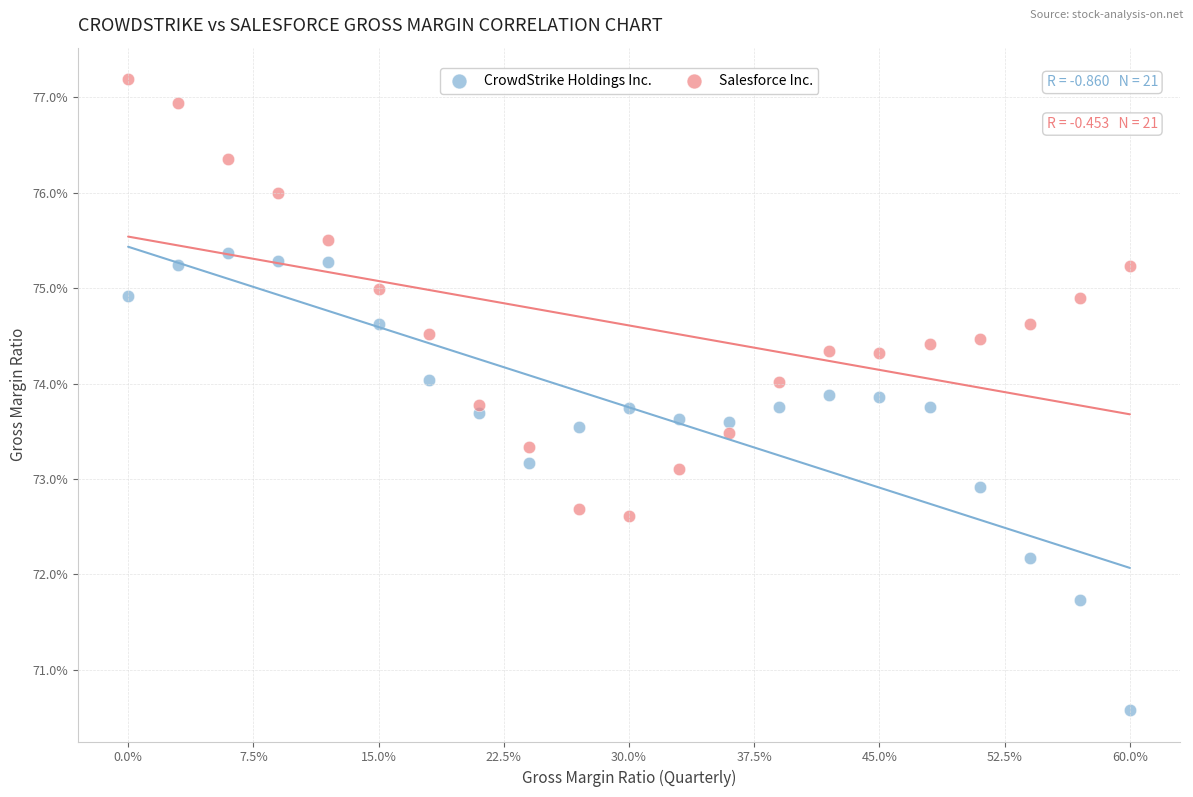

Which series has the largest Y range (max minus min)?

CrowdStrike Holdings Inc.